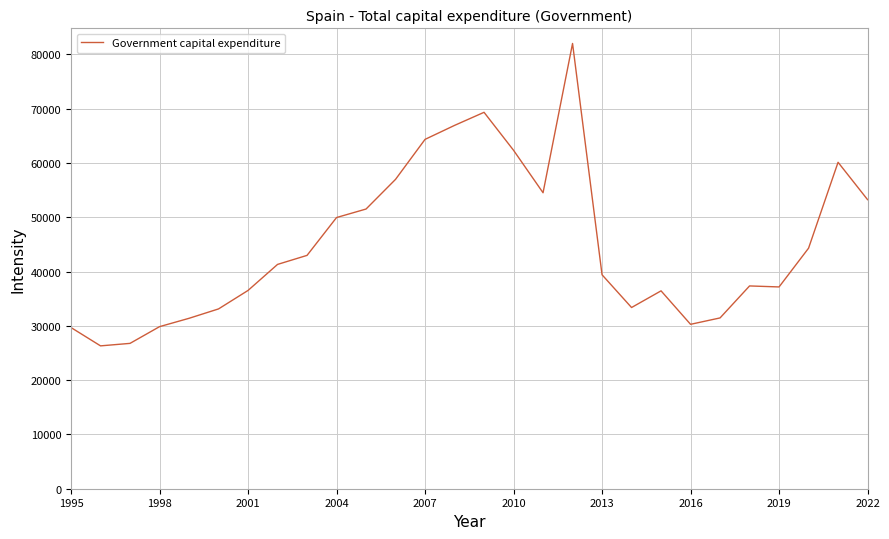

What is the minimum value shown in the chart?

26317